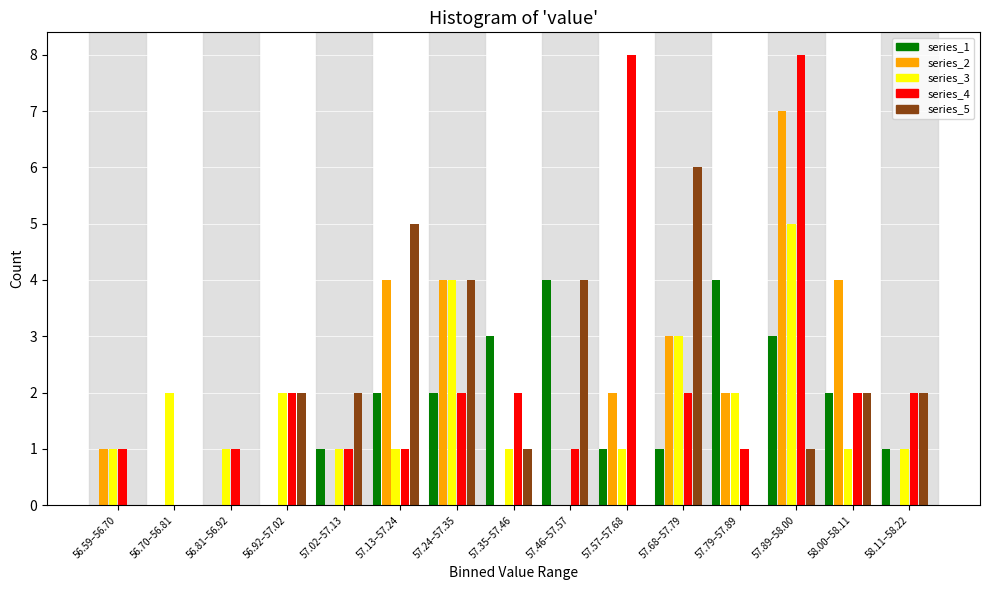

Which category has the highest value in the series_5 series?

57.68–57.79